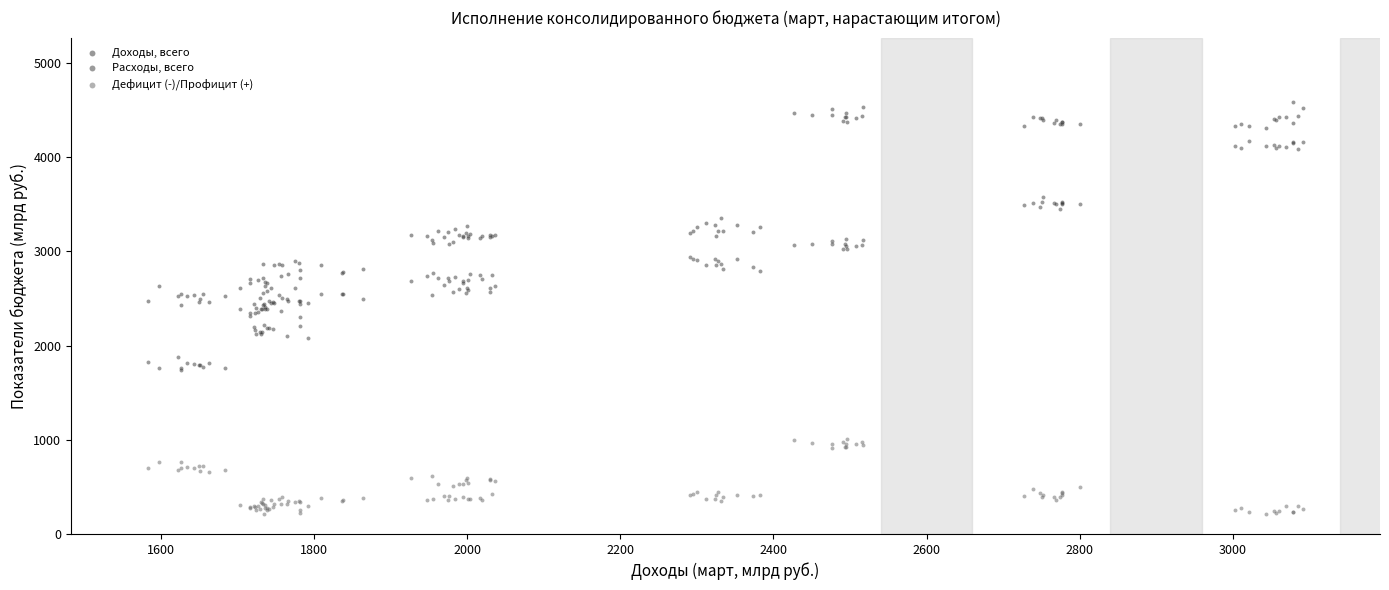

What are all the series names shown in the legend?

Доходы, всего, Расходы, всего, Дефицит (-)/Профицит (+)